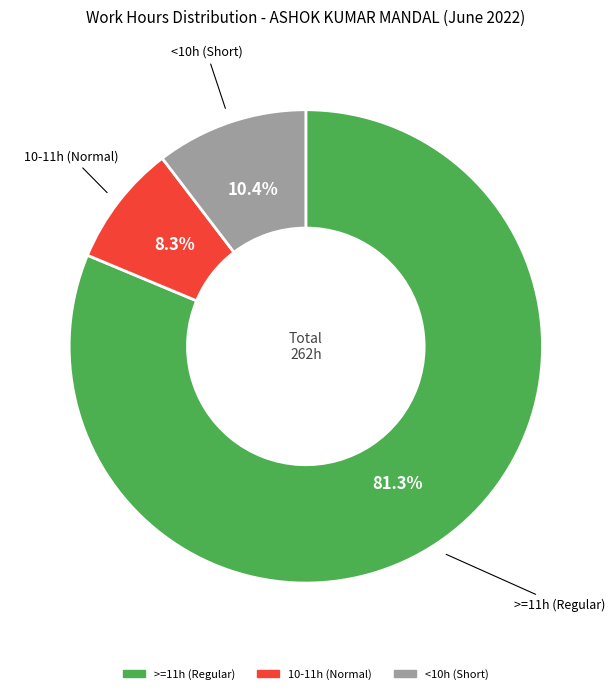

To the nearest percent, what is the difference between the largest and smallest slice percentages?

73%